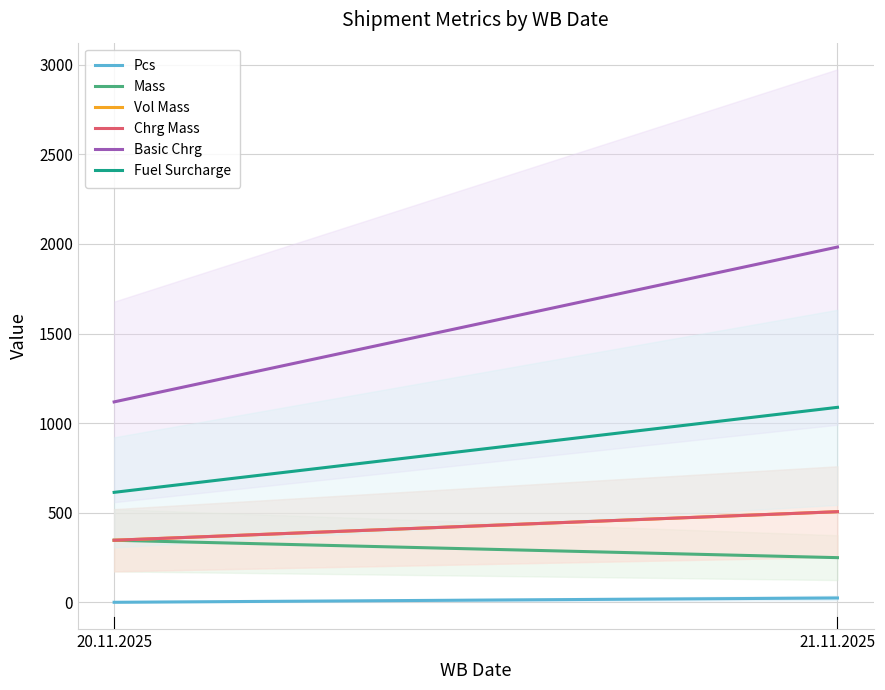

Does the chart have visible grid lines?

Yes